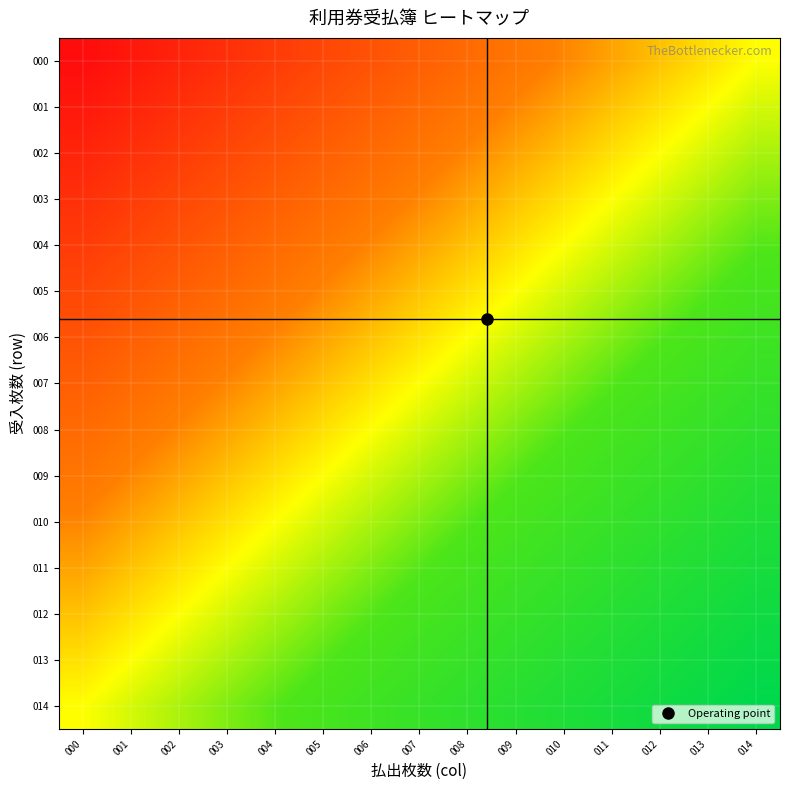

What is the maximum value shown in the chart?

1.0